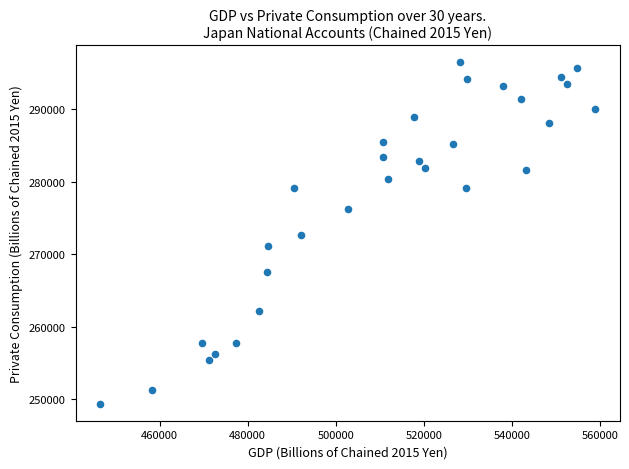

What is the range of X values (max minus min)?

112398.7